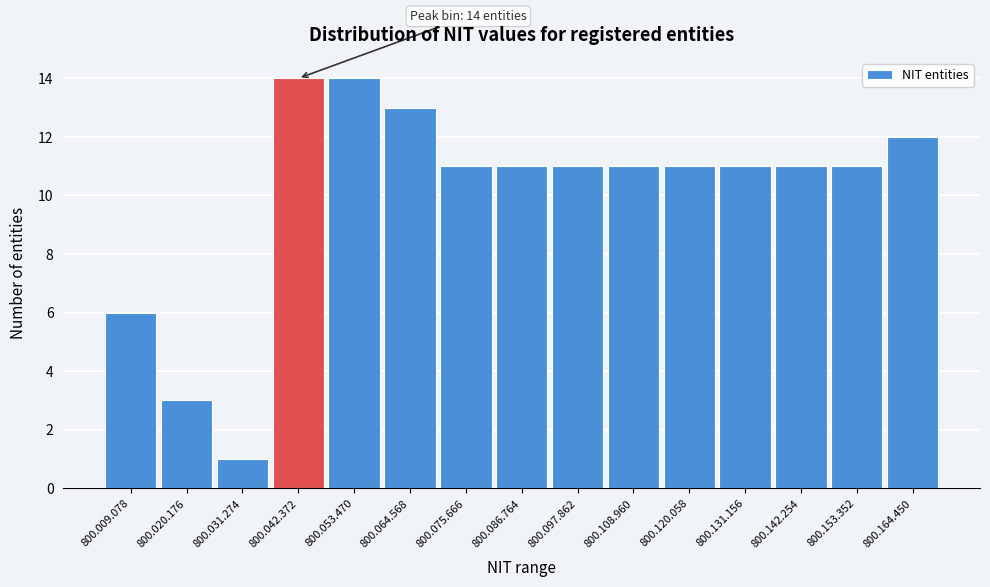

Reading left to right, extract all data points from this chart.

6	3	1	14	14	13	11	11	11	11	11	11	11	11	12